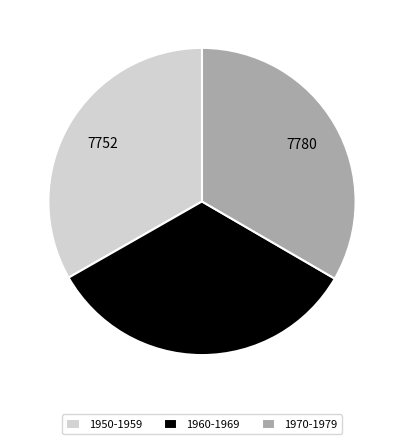

Combined, do 1950-1959 and 1960-1969 account for over 50%?

Yes